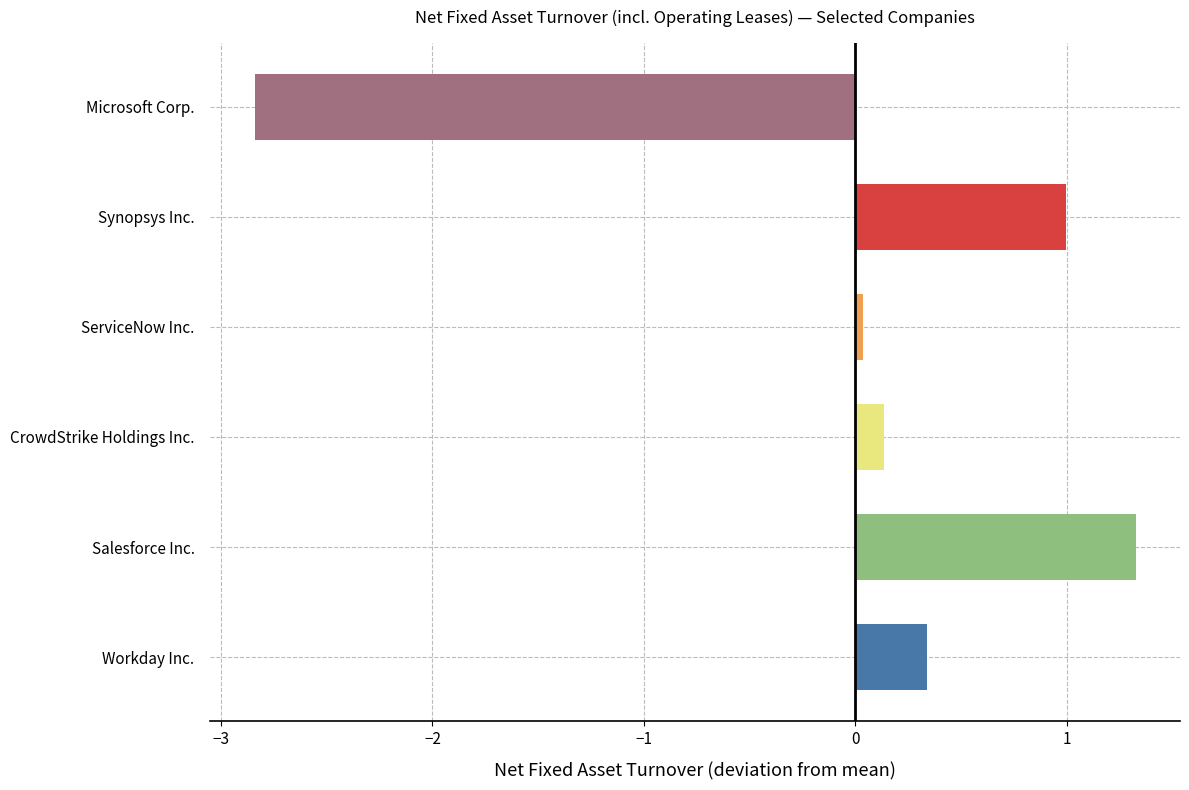

What is the smallest value displayed?

-2.8